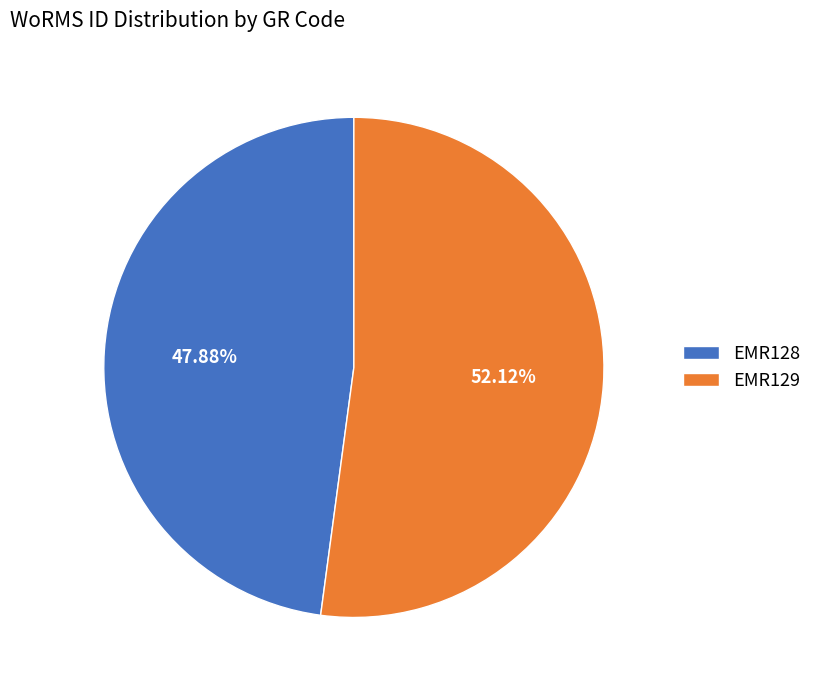

To the nearest percent, what is the combined percentage of EMR129 and EMR128?

100%